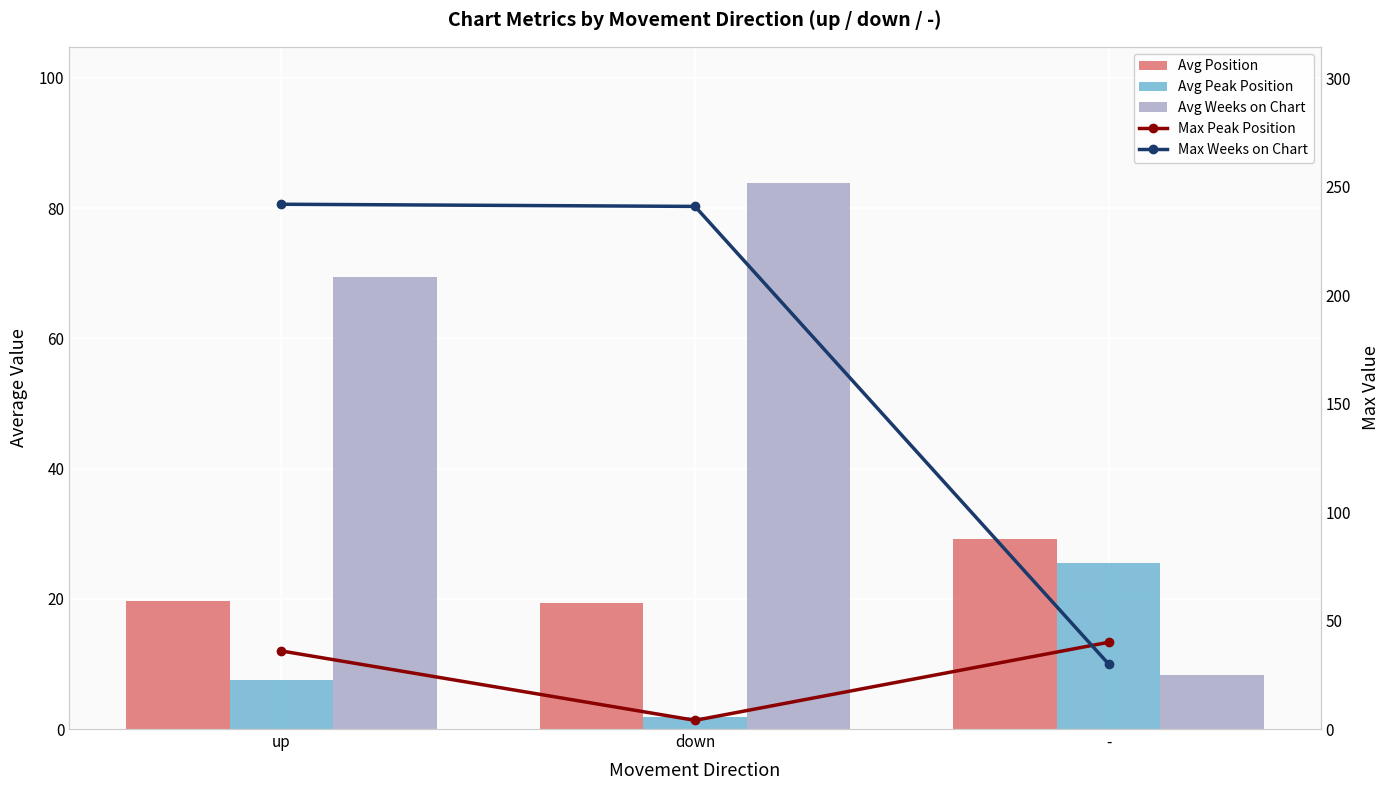

Rank the series at up from highest to lowest value.

Max Weeks on Chart, Avg Weeks on Chart, Max Peak Position, Avg Position, Avg Peak Position